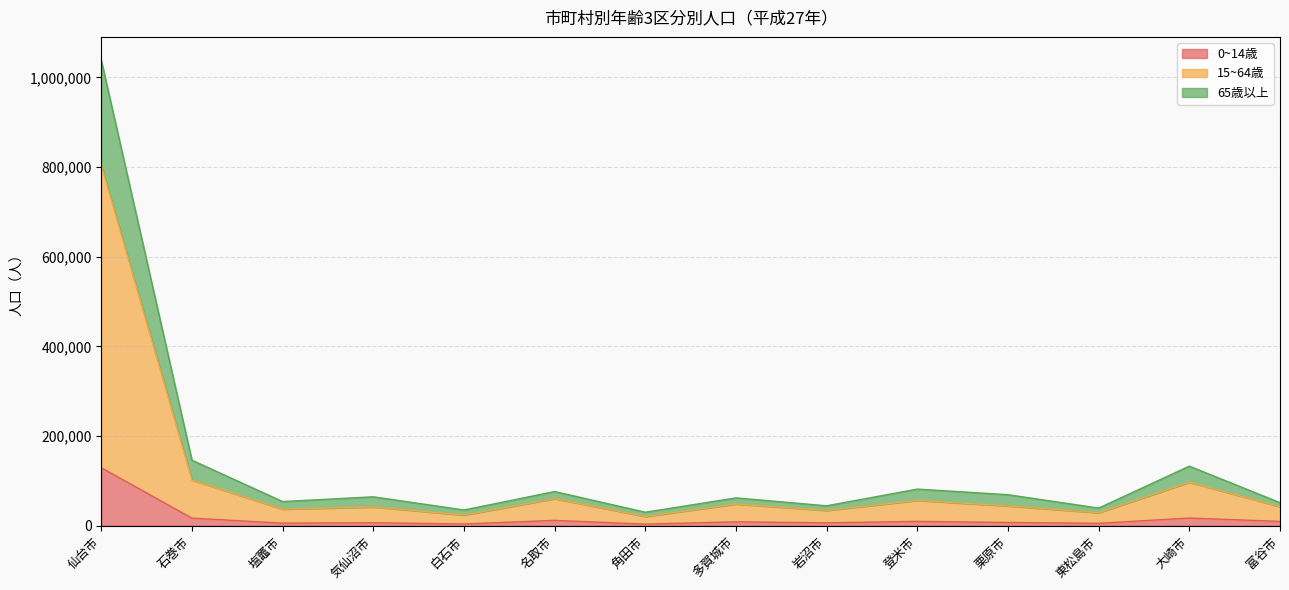

What is the sum of all 0~14歳 values?

242234